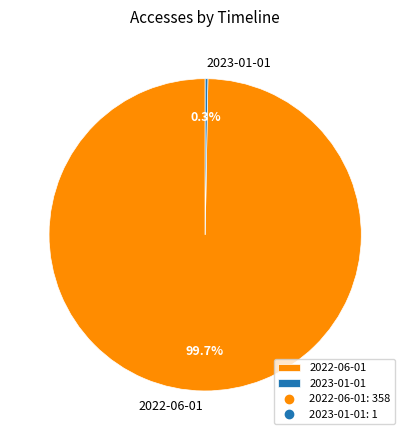

Between 2023-01-01 and 2022-06-01, which is larger?

2022-06-01